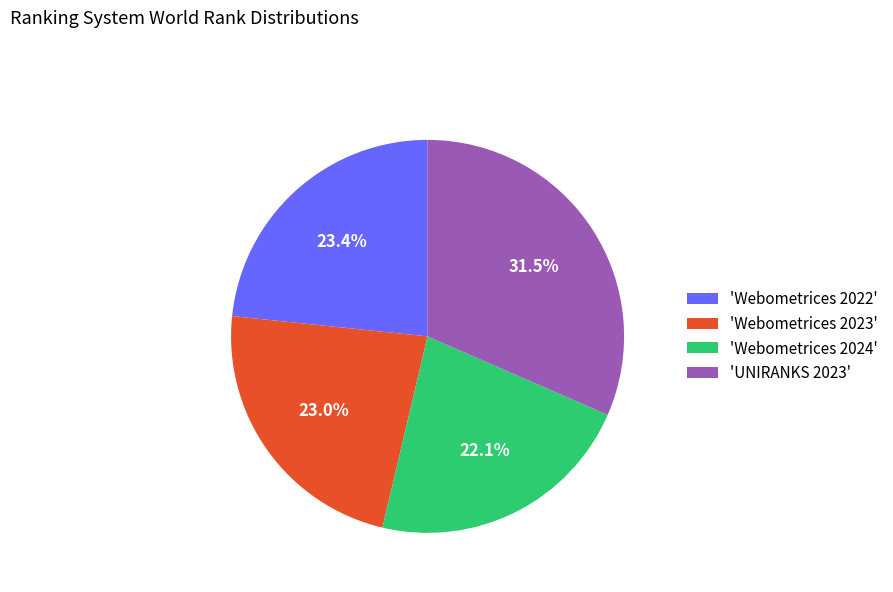

Which slice is the smallest?

'Webometrices 2024'